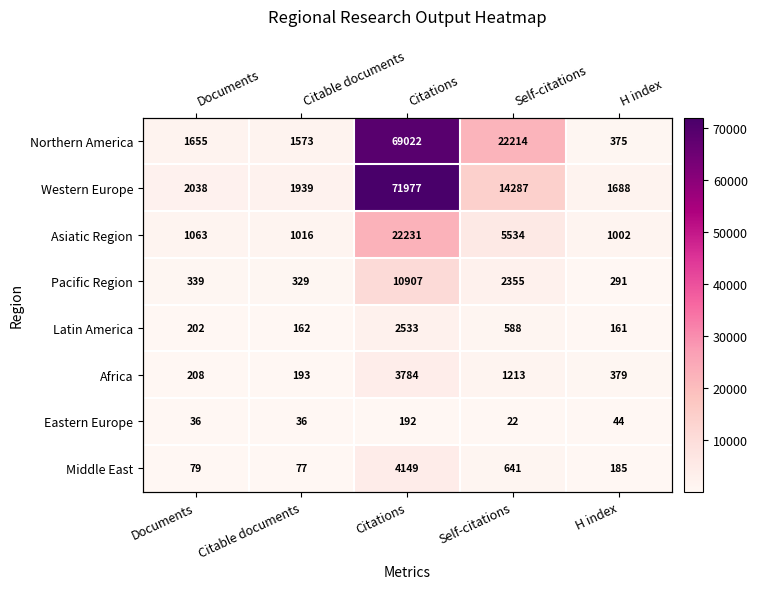

What is the total value across all series at Self-citations?

46854